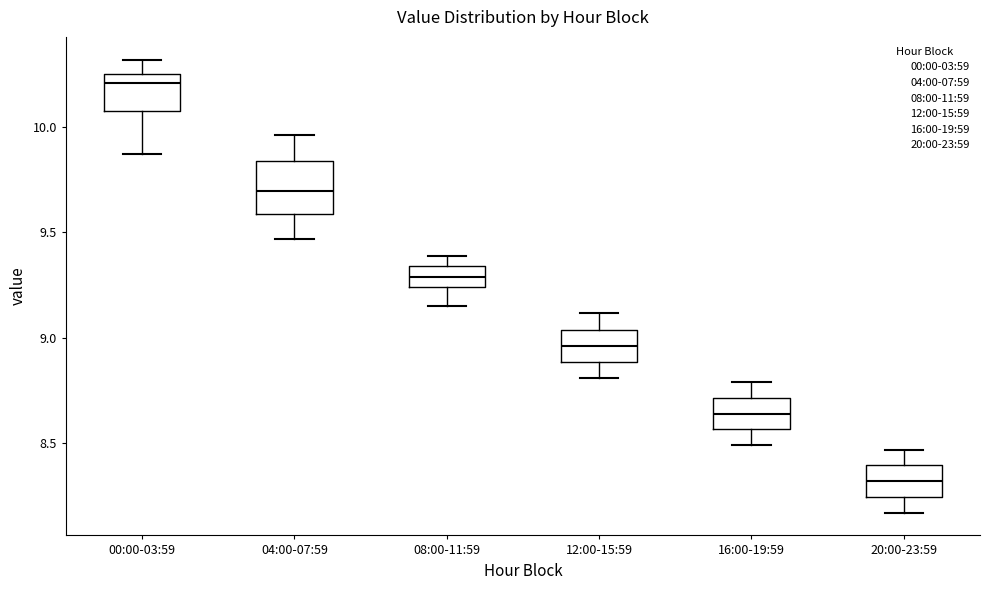

Reading left to right, read every box against the y-axis: the position of its median line, the range the box covers, and the ends of its whiskers. The values are not printed on the chart, so give them approximately, as read against the axis.

00:00-03:59: median 10.20, box 10.10 to 10.25, whiskers 9.85 to 10.30
04:00-07:59: median 9.70, box 9.60 to 9.85, whiskers 9.45 to 9.95
08:00-11:59: median 9.30, box 9.25 to 9.35, whiskers 9.15 to 9.40
12:00-15:59: median 8.95, box 8.90 to 9.05, whiskers 8.80 to 9.10
16:00-19:59: median 8.65, box 8.55 to 8.70, whiskers 8.50 to 8.80
20:00-23:59: median 8.30, box 8.25 to 8.40, whiskers 8.15 to 8.45